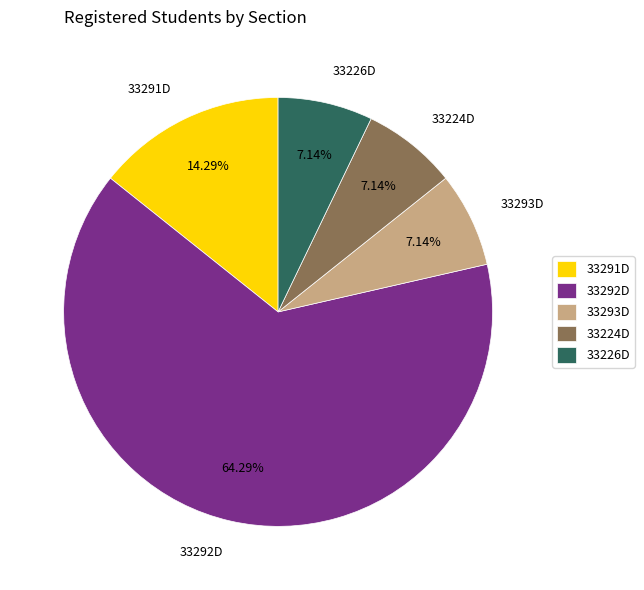

To the nearest percent, what is the average slice percentage?

20%